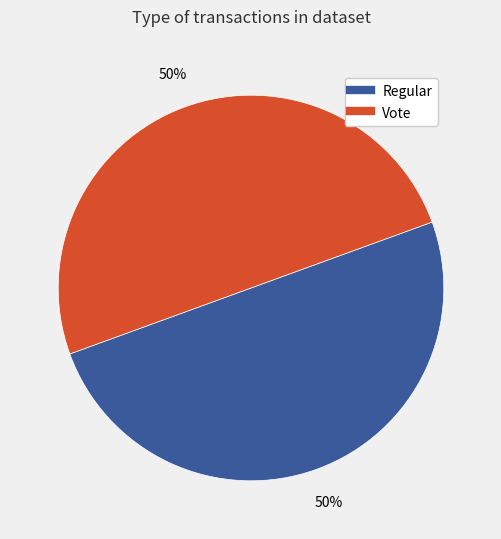

Approximately how many times larger is the value at Vote compared to Regular?

1.0